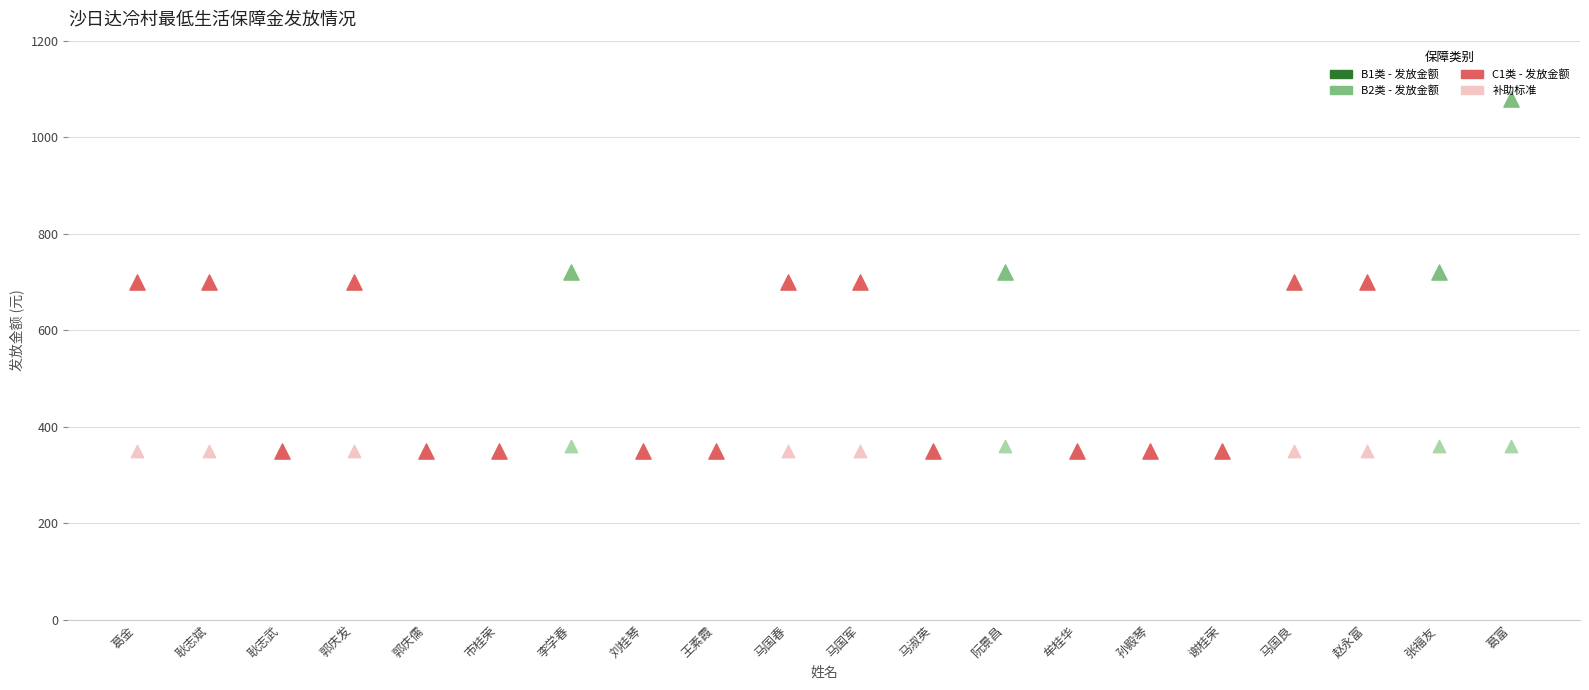

At which category is the sum across all series the highest?

葛富